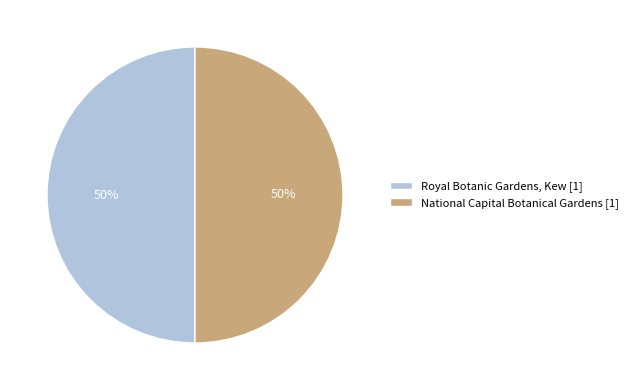

Is the sum of Royal Botanic Gardens, Kew [1] and National Capital Botanical Gardens [1] greater than half?

Yes